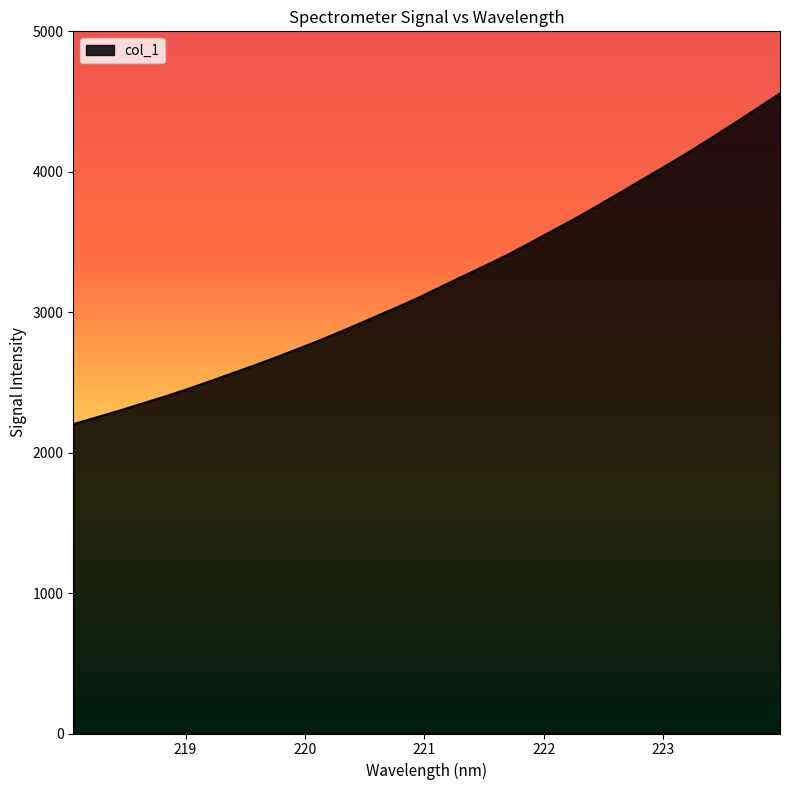

What is the difference between the maximum and minimum values?

2355.0